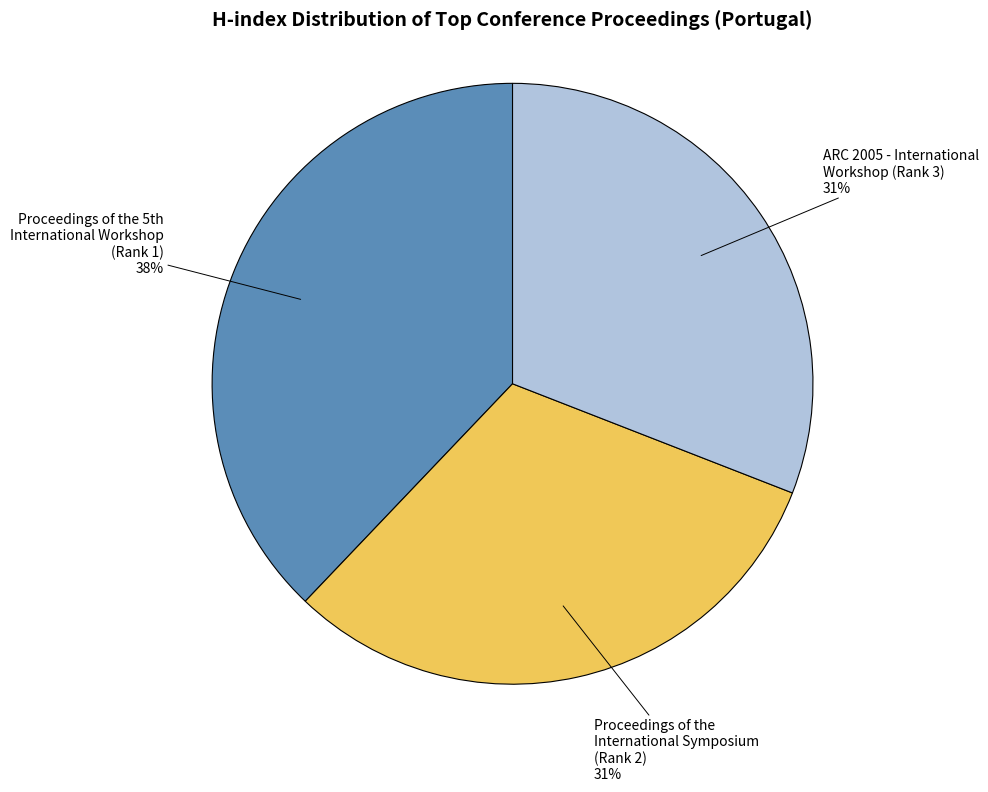

Is there a majority slice in this chart?

No